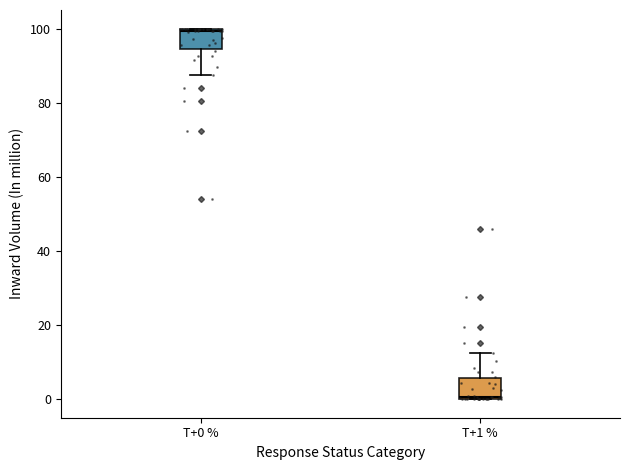

Where is the upper edge of the box for T+0 % on the y-axis? The values are not printed on the chart, so give them approximately, as read against the axis.

100